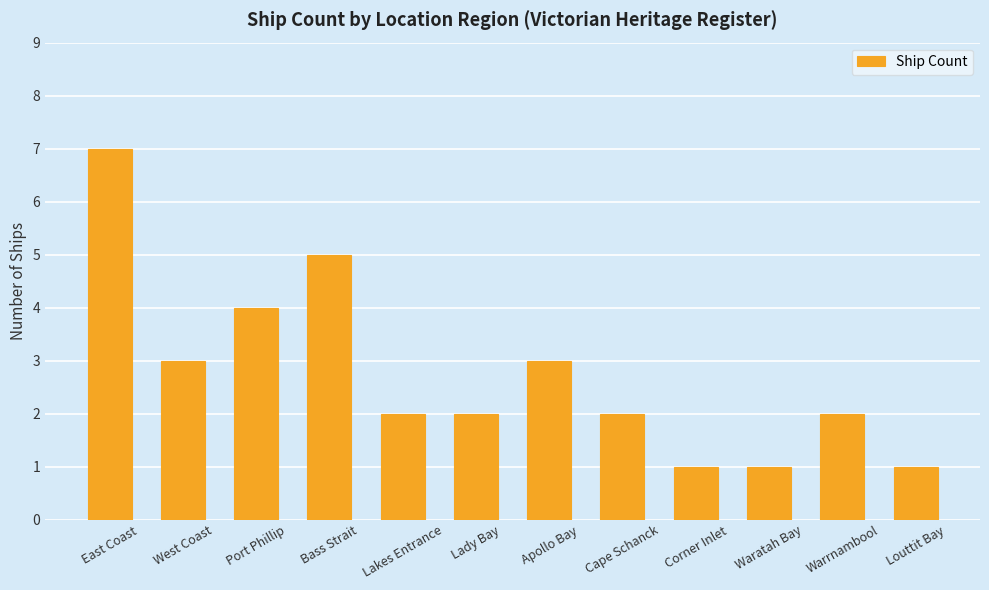

At which category does the chart reach its peak across all series?

East Coast